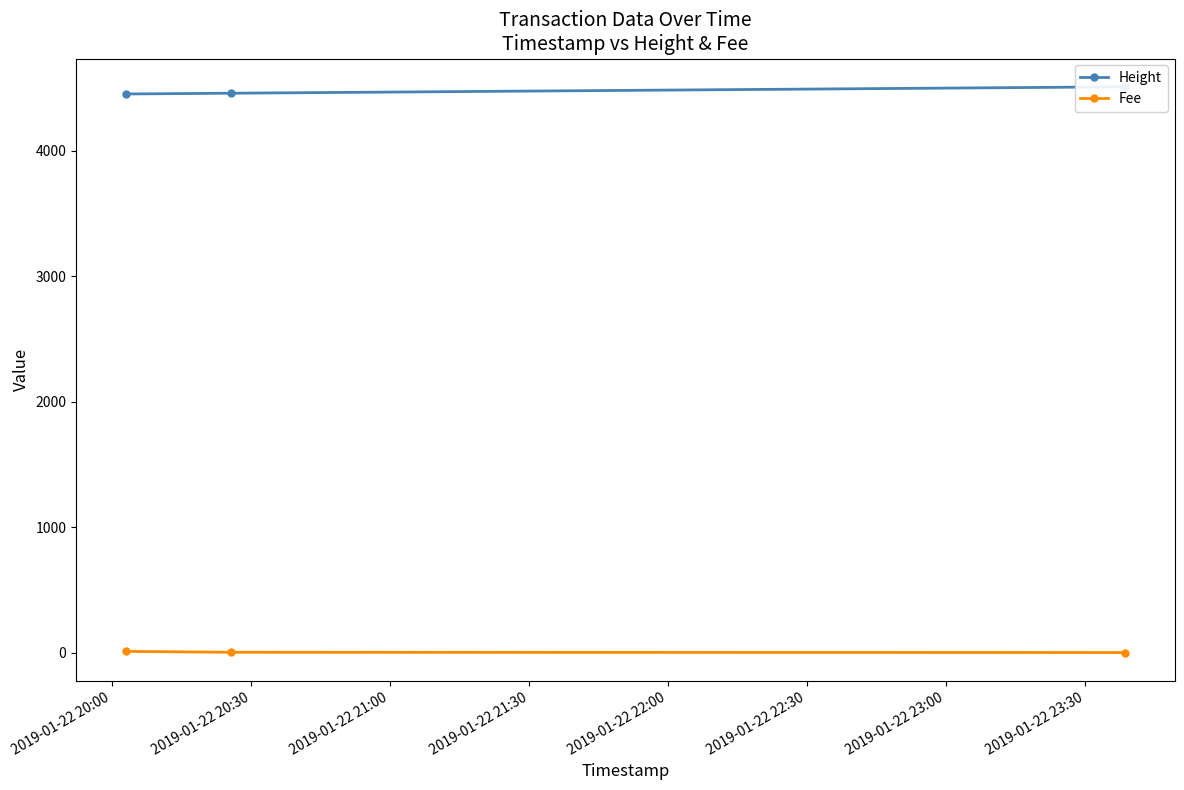

Reading left to right, list all the values displayed in this chart.

Height: 4451.0	4457.0	4508.0
Fee: 9.5	2.3	0.1